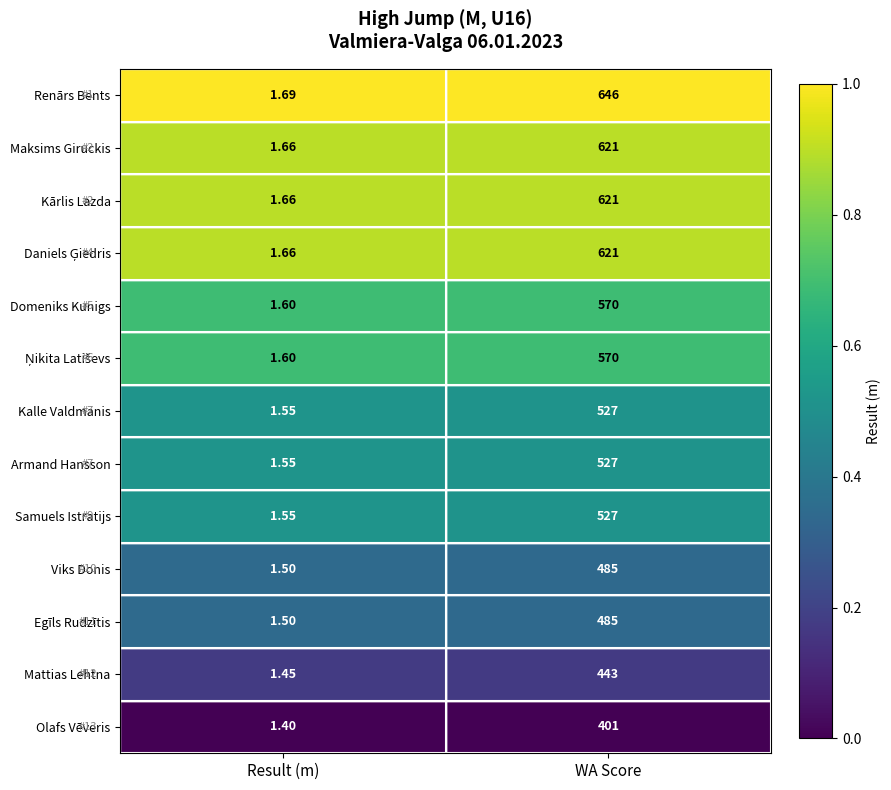

At which category does the chart reach its minimum across all series?

Result (m)